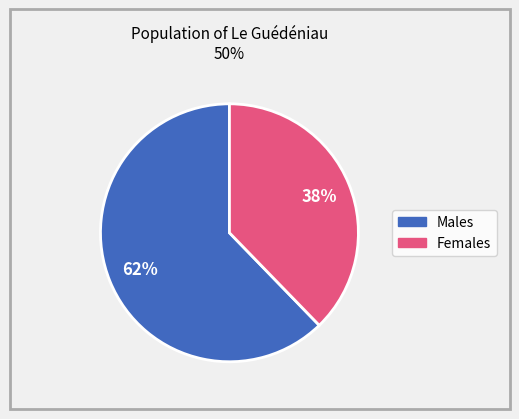

Does any single category account for the majority?

Yes